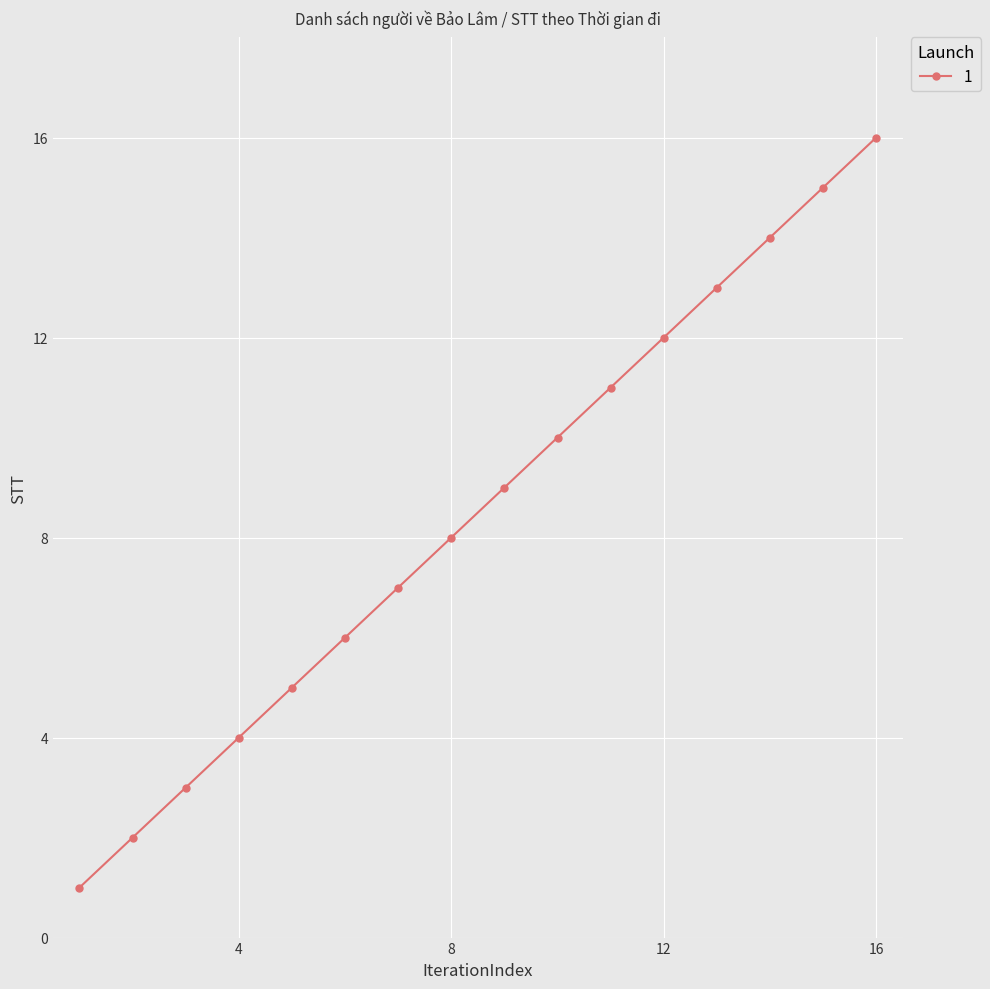

What is the greatest value displayed?

16